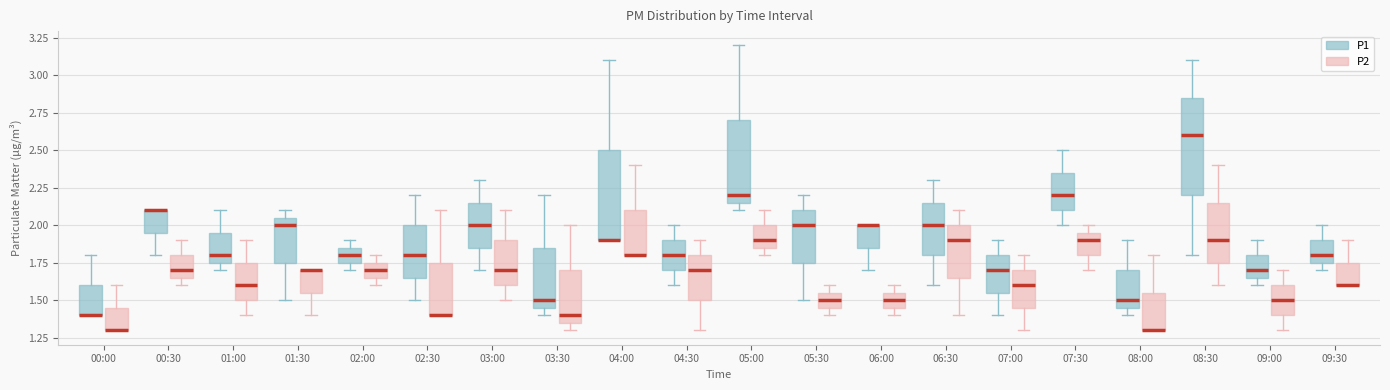

Reading left to right, read every box against the y-axis: the position of its median line, the range the box covers, and the ends of its whiskers. The values are not printed on the chart, so give them approximately, as read against the axis.

00:00 (P1): median 1.40 (drawn on the box's lower edge), box 1.40 to 1.60, whiskers 1.40 to 1.80
00:00 (P2): median 1.30 (drawn on the box's lower edge), box 1.30 to 1.45, whiskers 1.30 to 1.60
00:30 (P1): median 2.10 (drawn on the box's upper edge), box 1.95 to 2.10, whiskers 1.80 to 2.10
00:30 (P2): median 1.70, box 1.65 to 1.80, whiskers 1.60 to 1.90
01:00 (P1): median 1.80, box 1.75 to 1.95, whiskers 1.70 to 2.10
01:00 (P2): median 1.60, box 1.50 to 1.75, whiskers 1.40 to 1.90
01:30 (P1): median 2.00, box 1.75 to 2.05, whiskers 1.50 to 2.10
01:30 (P2): median 1.70 (drawn on the box's upper edge), box 1.55 to 1.70, whiskers 1.40 to 1.70
02:00 (P1): median 1.80, box 1.75 to 1.85, whiskers 1.70 to 1.90
02:00 (P2): median 1.70, box 1.65 to 1.75, whiskers 1.60 to 1.80
02:30 (P1): median 1.80, box 1.65 to 2.00, whiskers 1.50 to 2.20
02:30 (P2): median 1.40 (drawn on the box's lower edge), box 1.40 to 1.75, whiskers 1.40 to 2.10
03:00 (P1): median 2.00, box 1.85 to 2.15, whiskers 1.70 to 2.30
03:00 (P2): median 1.70, box 1.60 to 1.90, whiskers 1.50 to 2.10
03:30 (P1): median 1.50, box 1.45 to 1.85, whiskers 1.40 to 2.20
03:30 (P2): median 1.40, box 1.35 to 1.70, whiskers 1.30 to 2.00
04:00 (P1): median 1.90 (drawn on the box's lower edge), box 1.90 to 2.50, whiskers 1.90 to 3.10
04:00 (P2): median 1.80 (drawn on the box's lower edge), box 1.80 to 2.10, whiskers 1.80 to 2.40
04:30 (P1): median 1.80, box 1.70 to 1.90, whiskers 1.60 to 2.00
04:30 (P2): median 1.70, box 1.50 to 1.80, whiskers 1.30 to 1.90
05:00 (P1): median 2.20, box 2.15 to 2.70, whiskers 2.10 to 3.20
05:00 (P2): median 1.90, box 1.85 to 2.00, whiskers 1.80 to 2.10
05:30 (P1): median 2.00, box 1.75 to 2.10, whiskers 1.50 to 2.20
05:30 (P2): median 1.50, box 1.45 to 1.55, whiskers 1.40 to 1.60
06:00 (P1): median 2.00 (drawn on the box's upper edge), box 1.85 to 2.00, whiskers 1.70 to 2.00
06:00 (P2): median 1.50, box 1.45 to 1.55, whiskers 1.40 to 1.60
06:30 (P1): median 2.00, box 1.80 to 2.15, whiskers 1.60 to 2.30
06:30 (P2): median 1.90, box 1.65 to 2.00, whiskers 1.40 to 2.10
07:00 (P1): median 1.70, box 1.55 to 1.80, whiskers 1.40 to 1.90
07:00 (P2): median 1.60, box 1.45 to 1.70, whiskers 1.30 to 1.80
07:30 (P1): median 2.20, box 2.10 to 2.35, whiskers 2.00 to 2.50
07:30 (P2): median 1.90, box 1.80 to 1.95, whiskers 1.70 to 2.00
08:00 (P1): median 1.50, box 1.45 to 1.70, whiskers 1.40 to 1.90
08:00 (P2): median 1.30 (drawn on the box's lower edge), box 1.30 to 1.55, whiskers 1.30 to 1.80
08:30 (P1): median 2.60, box 2.20 to 2.85, whiskers 1.80 to 3.10
08:30 (P2): median 1.90, box 1.75 to 2.15, whiskers 1.60 to 2.40
09:00 (P1): median 1.70, box 1.65 to 1.80, whiskers 1.60 to 1.90
09:00 (P2): median 1.50, box 1.40 to 1.60, whiskers 1.30 to 1.70
09:30 (P1): median 1.80, box 1.75 to 1.90, whiskers 1.70 to 2.00
09:30 (P2): median 1.60 (drawn on the box's lower edge), box 1.60 to 1.75, whiskers 1.60 to 1.90